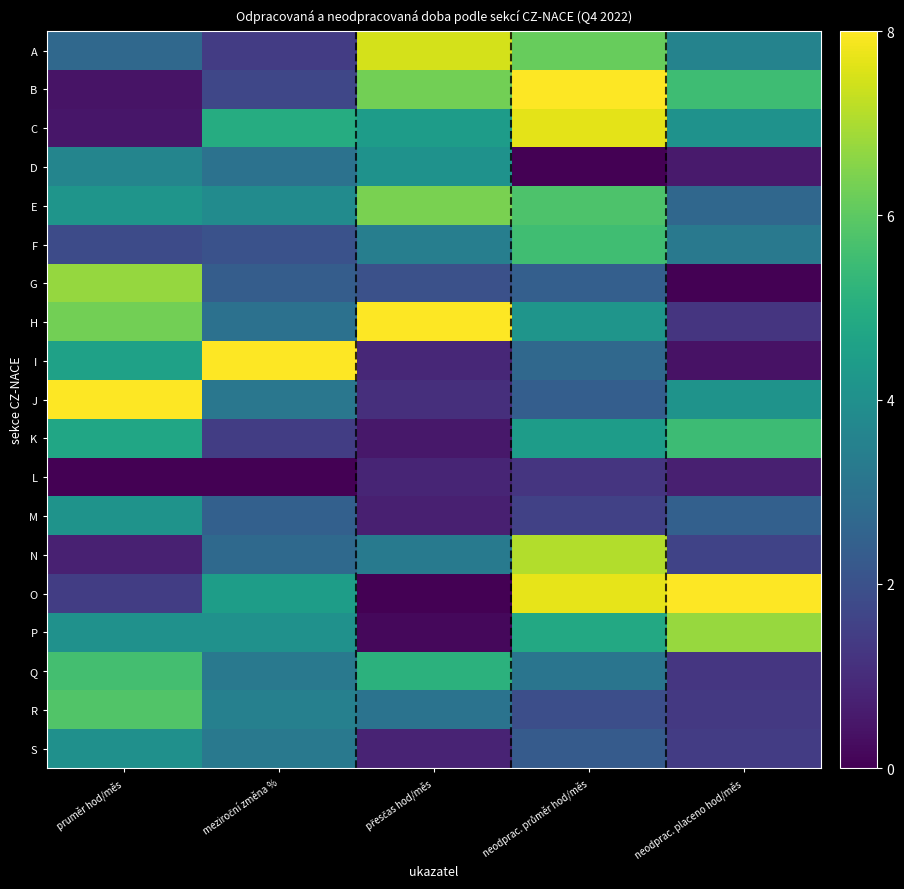

Which has a higher value, meziroční změna % or neodprac. průměr hod/měs?

neodprac. průměr hod/měs